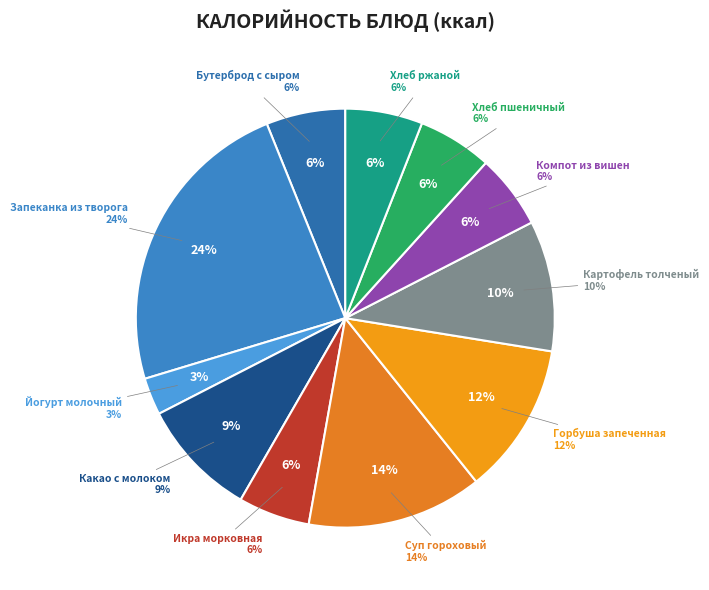

True or false: Бутерброд с сыром accounts for 6% of the total.

True